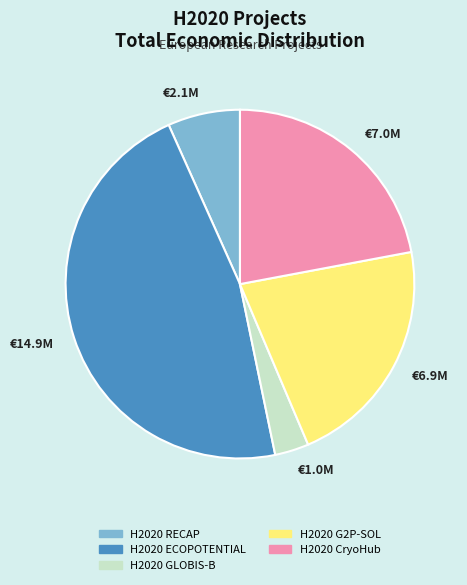

What is the largest slice in the pie chart?

€14.9M